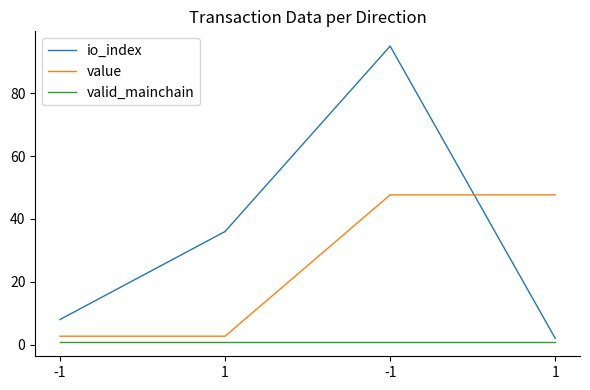

The value of valid_mainchain at 1 is 1.0. True or false?

True